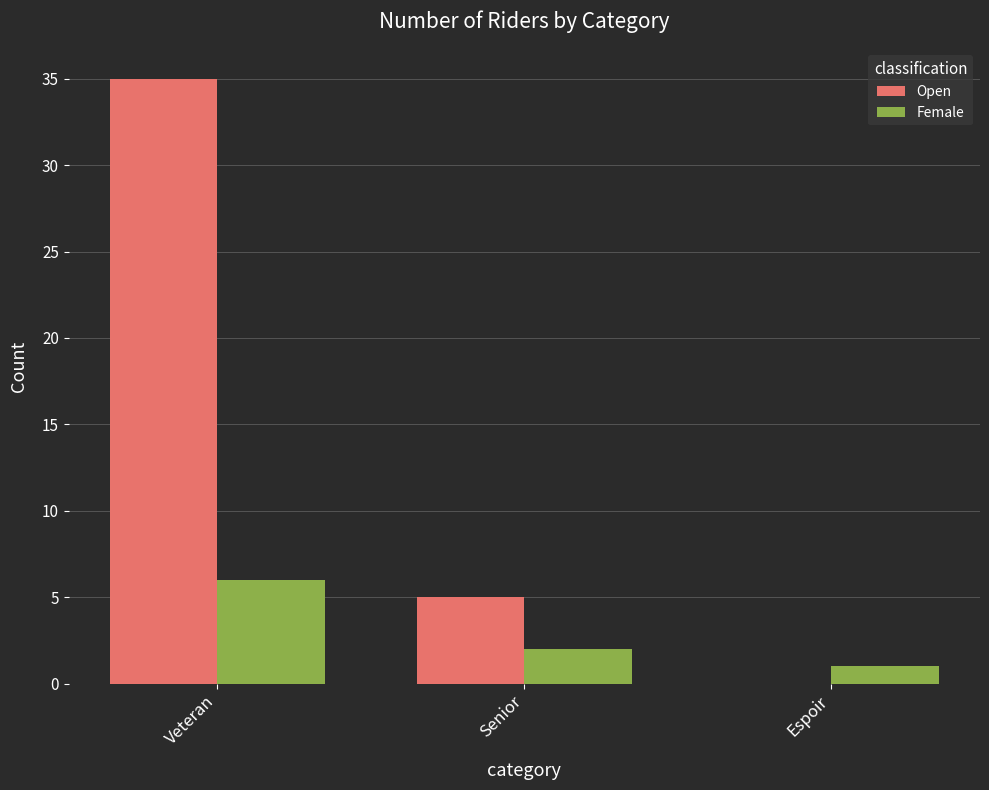

Is the value of Female at Veteran greater than the value of Open at Espoir?

Yes